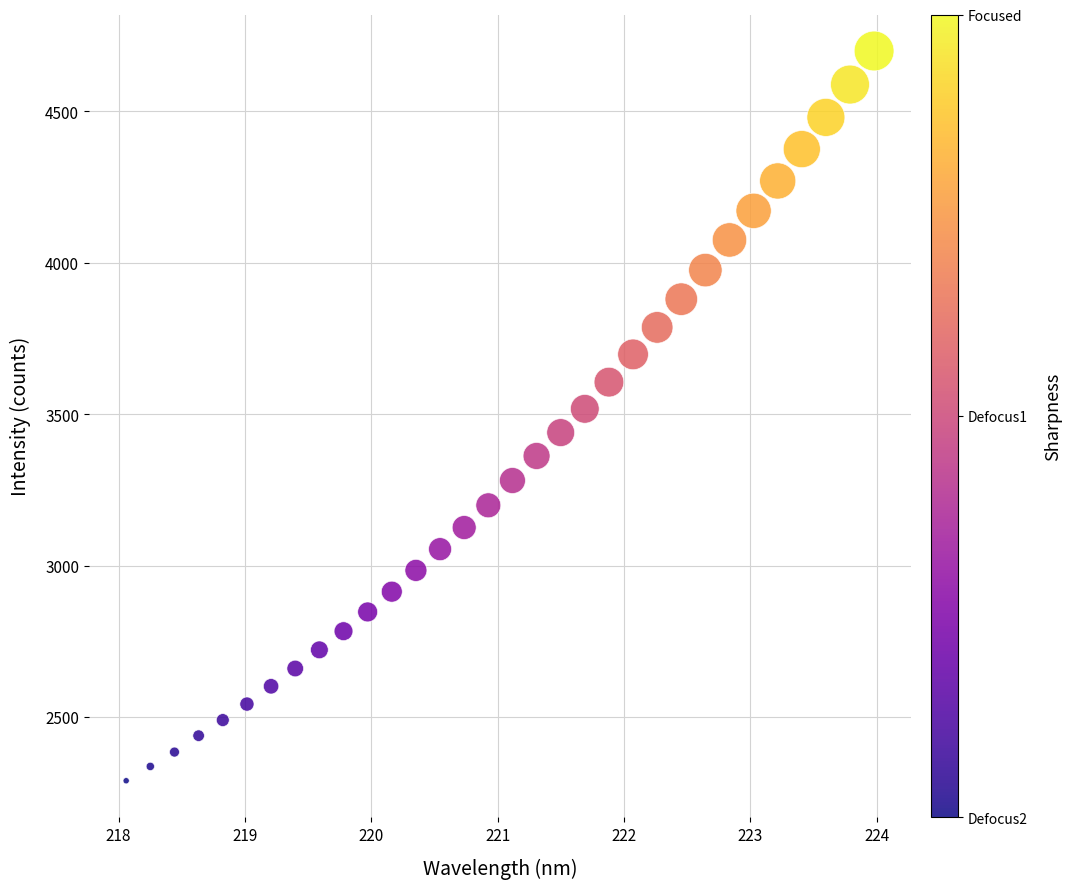

What is the range of X values (max minus min)?

5.9